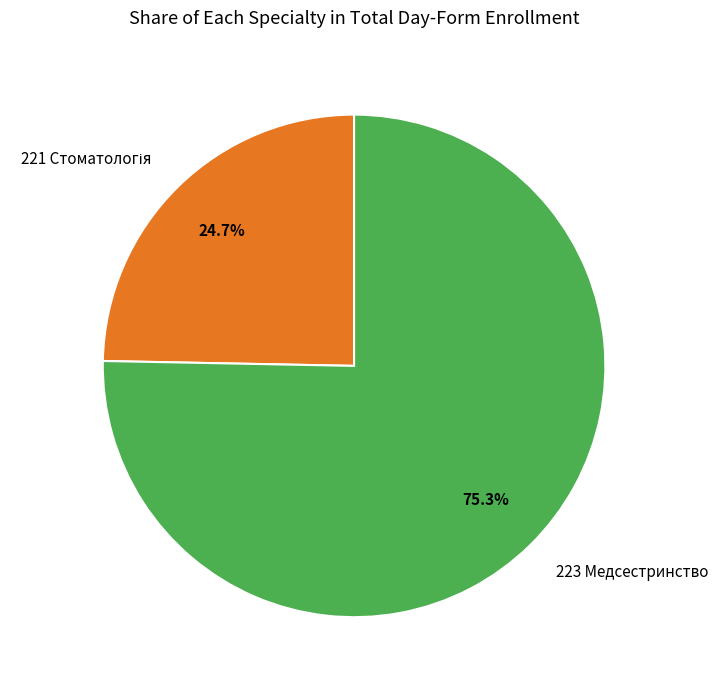

Which category has the biggest portion of the pie?

223 Медсестринство